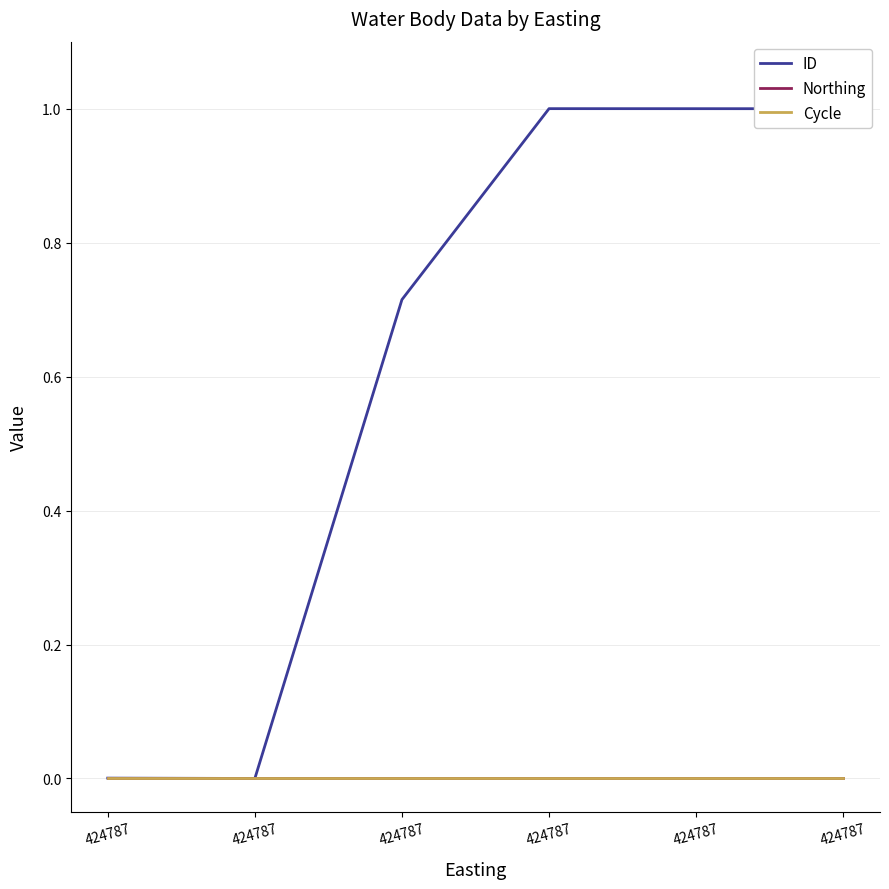

At 424787, list the series in order from smallest to largest.

Northing, Cycle, ID